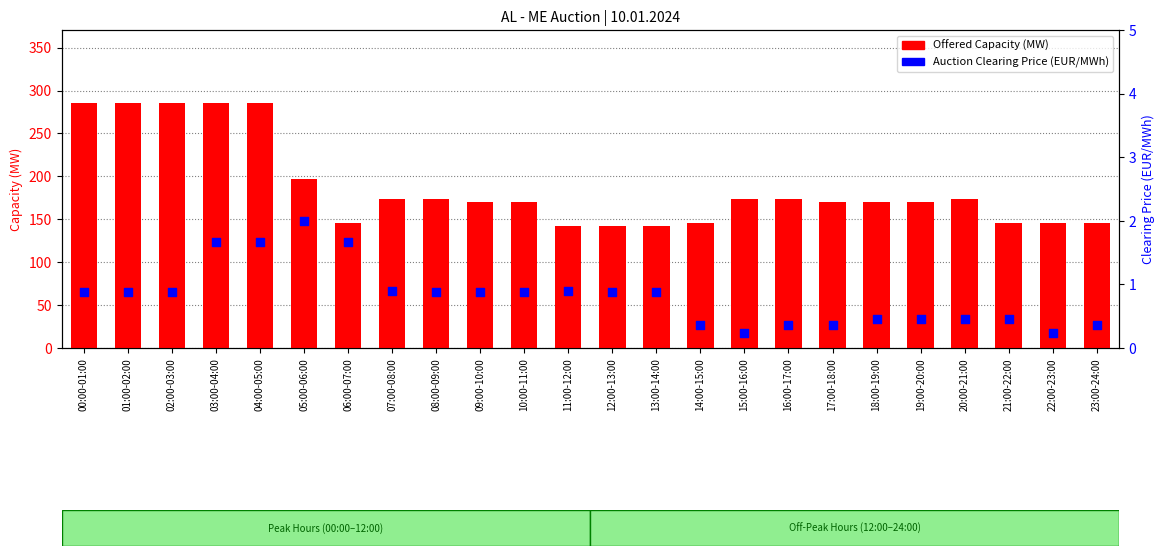

Which series contains the lowest Y value?

Auction Clearing Price (EUR/MWh)